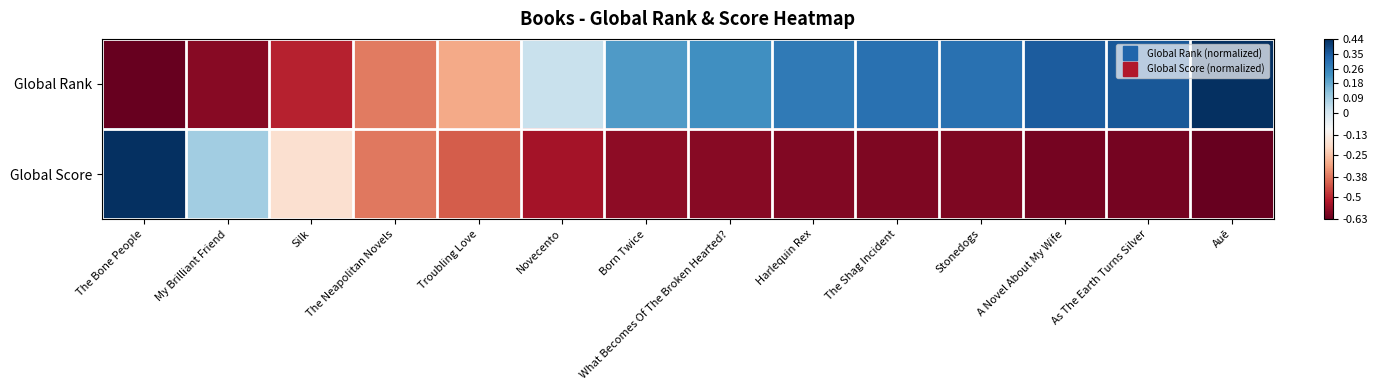

List the series in order of their overall mean, lowest first.

Global Score, Global Rank